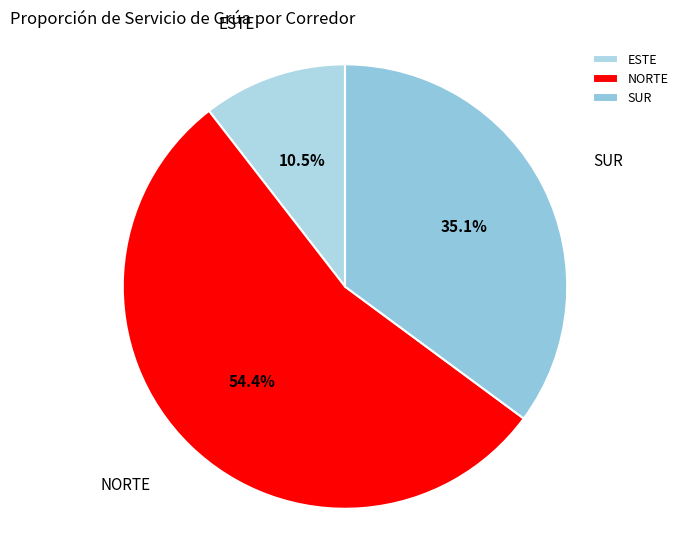

Which slice is the largest?

NORTE